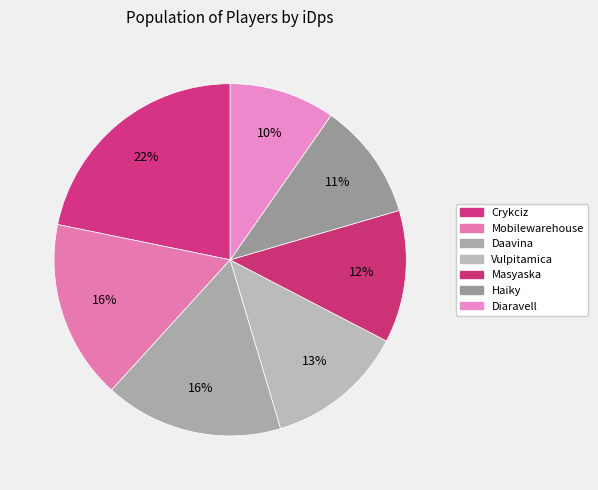

Which has a higher value, Haiky or Diaravell?

Haiky